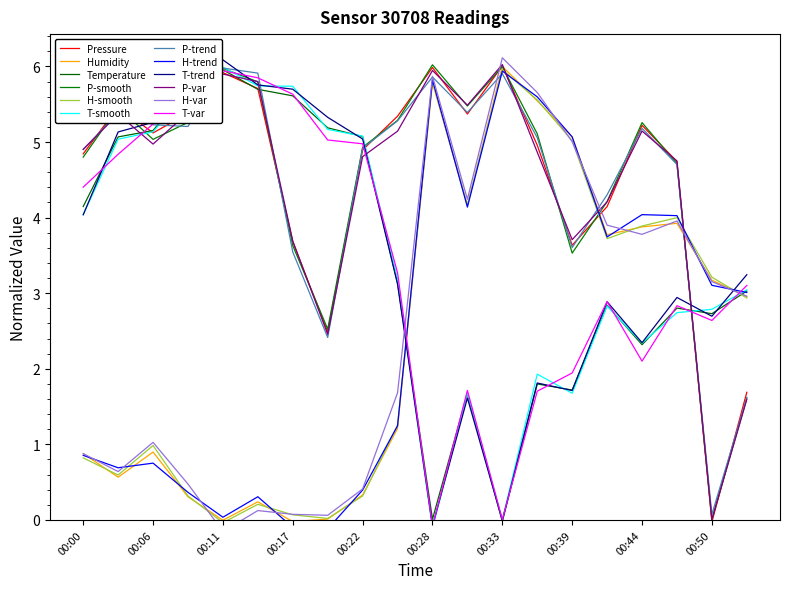

The temperature series shows 3.7 at 00:41. True or false?

False